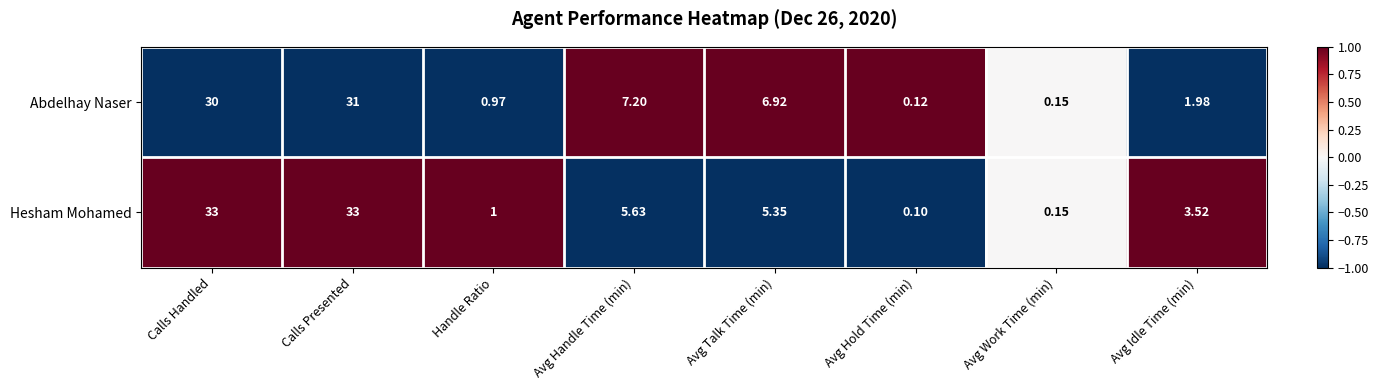

Which series changed the most between Calls Presented and Avg Handle Time (min)?

Hesham Mohamed